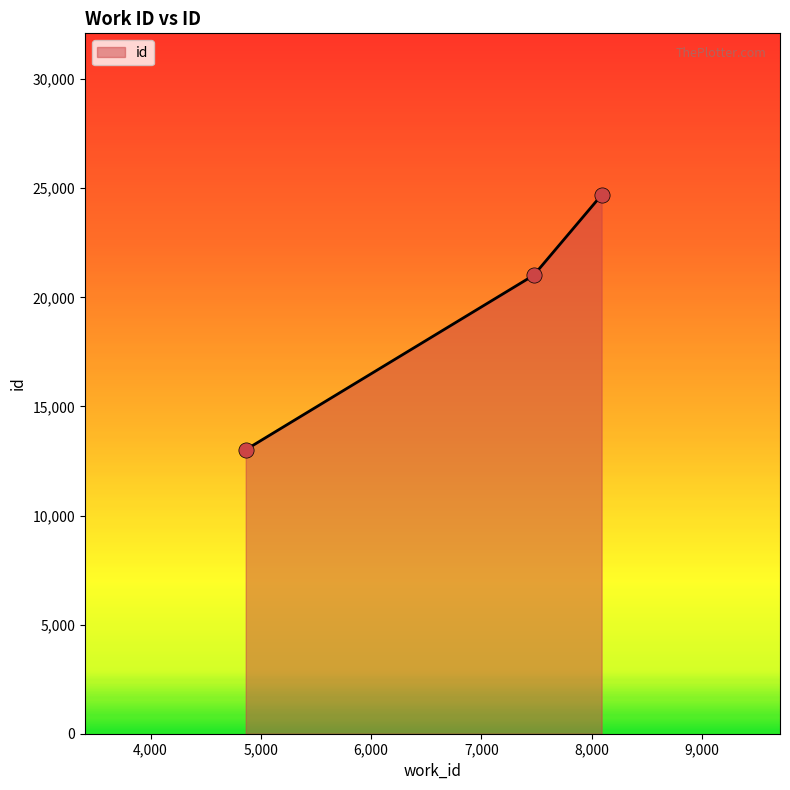

What is the difference between the maximum and second lowest values?

3677